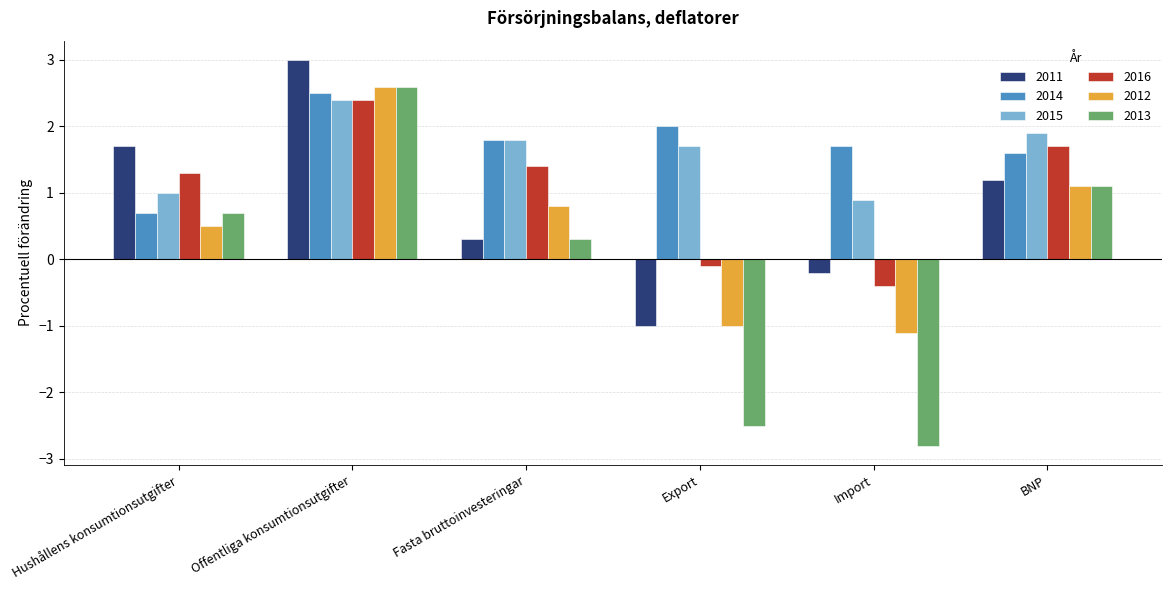

What is the sum of all 2012 values?

2.9